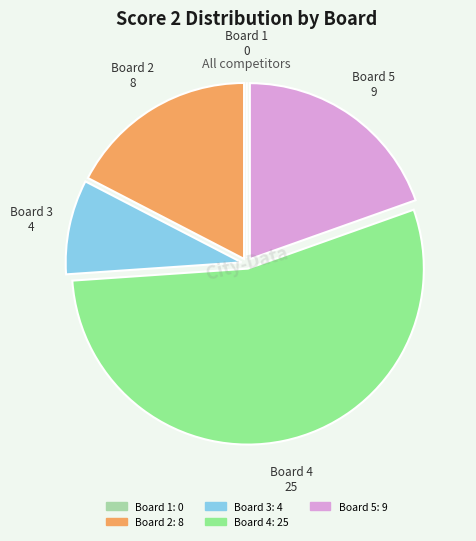

Is there a majority slice in this chart?

Yes